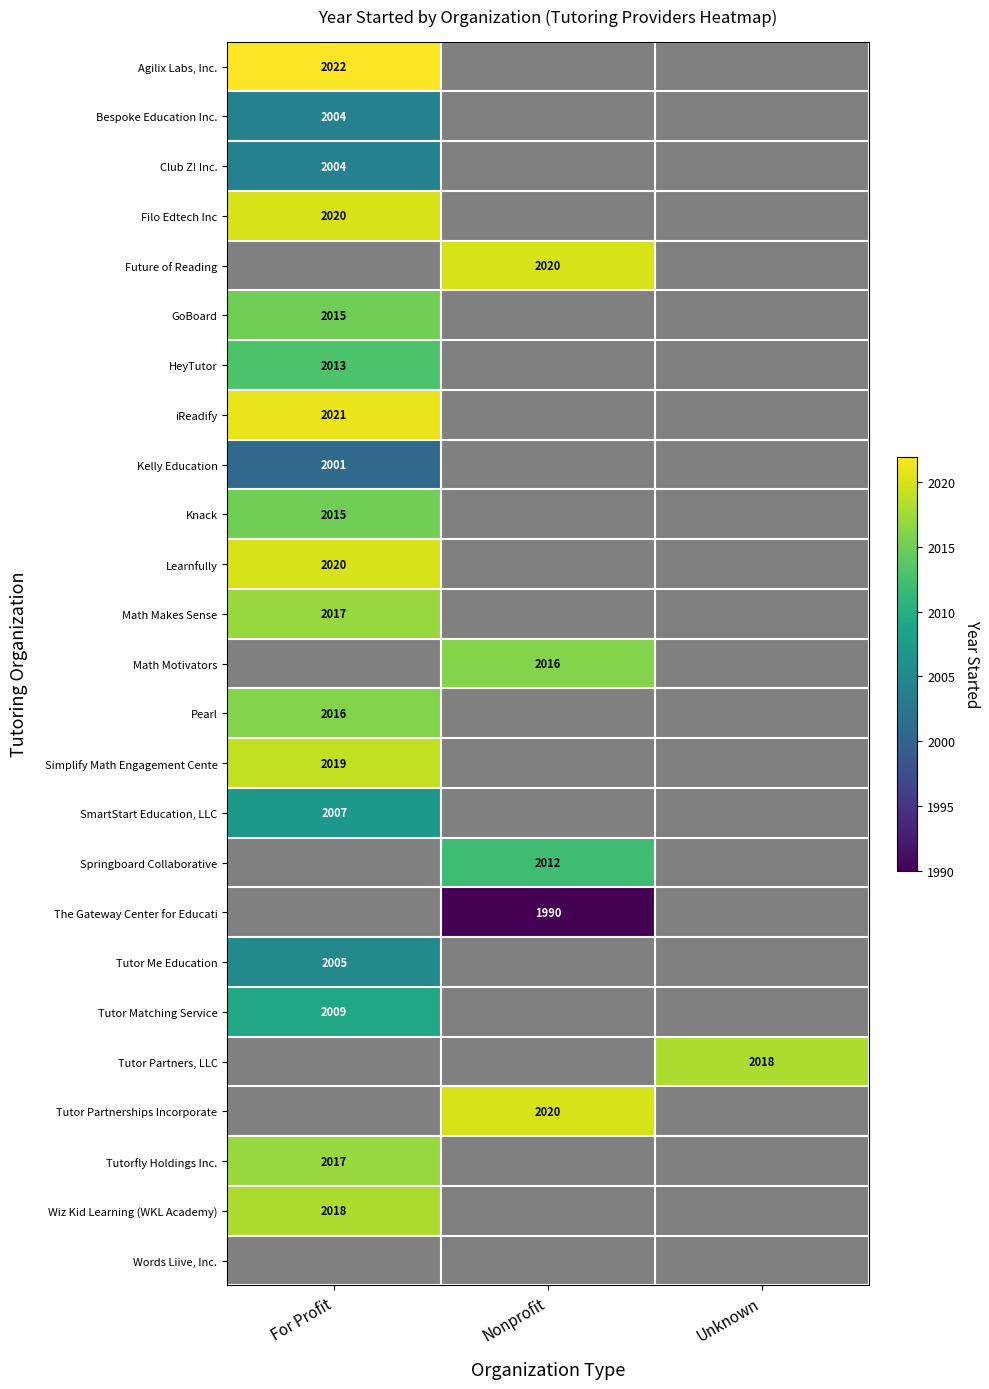

Is it true that Tutorfly Holdings Inc. equals 2017 at For Profit?

True